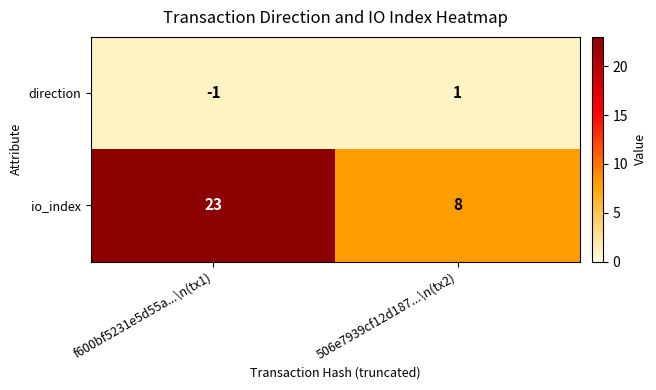

Rank the series by their average value, from lowest to highest.

direction, io_index